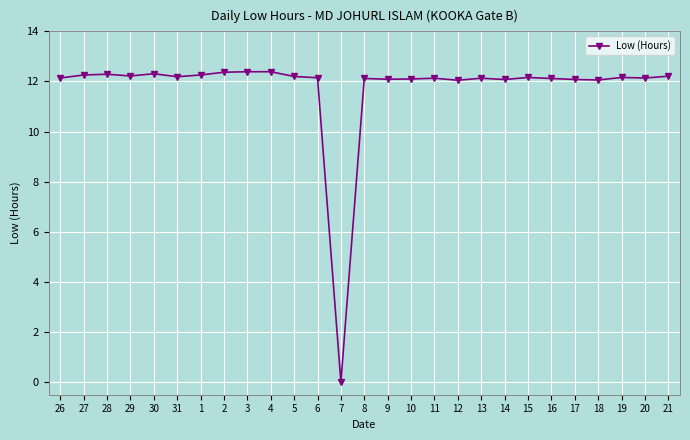

What is the greatest value displayed?

12.4